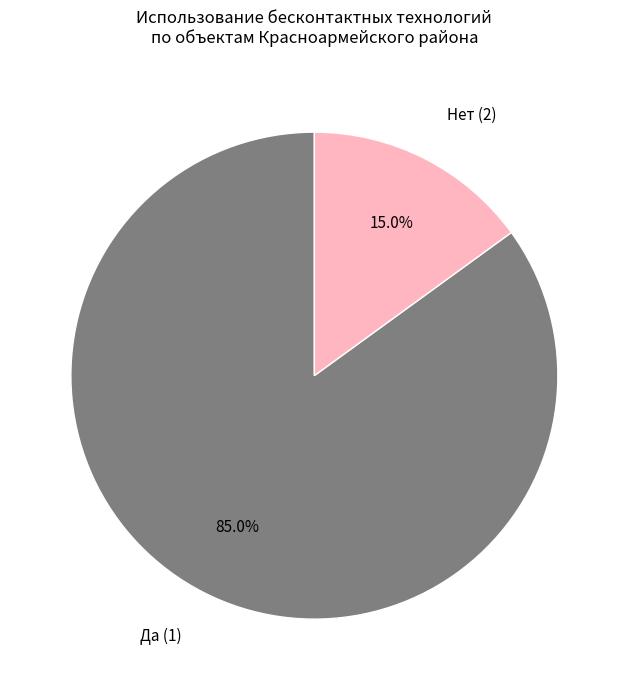

Which has a higher value, Нет (2) or Да (1)?

Да (1)